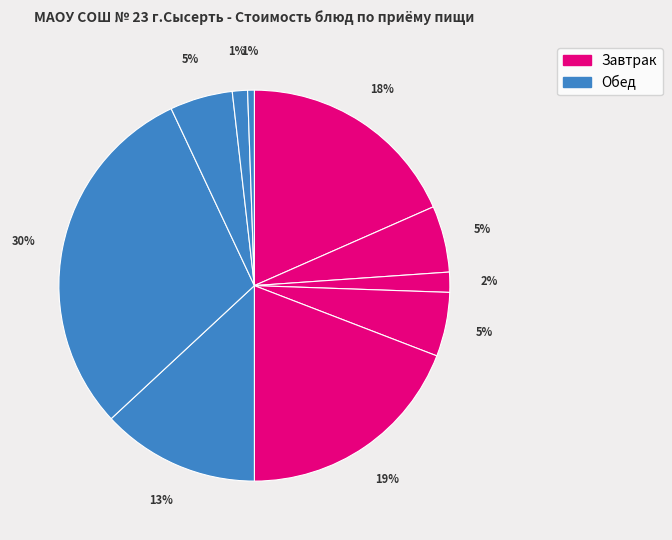

How many segments does this pie chart have?

10